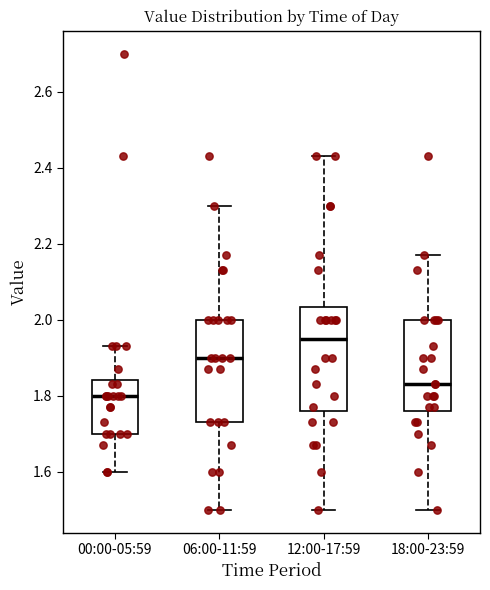

Where does the median line of the box for 18:00-23:59 sit on the y-axis? The values are not printed on the chart, so give them approximately, as read against the axis.

1.84